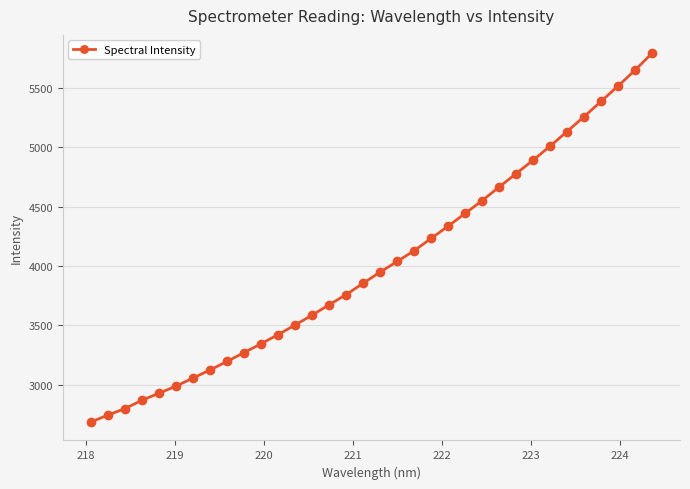

What is the sum of all values?

136584.5